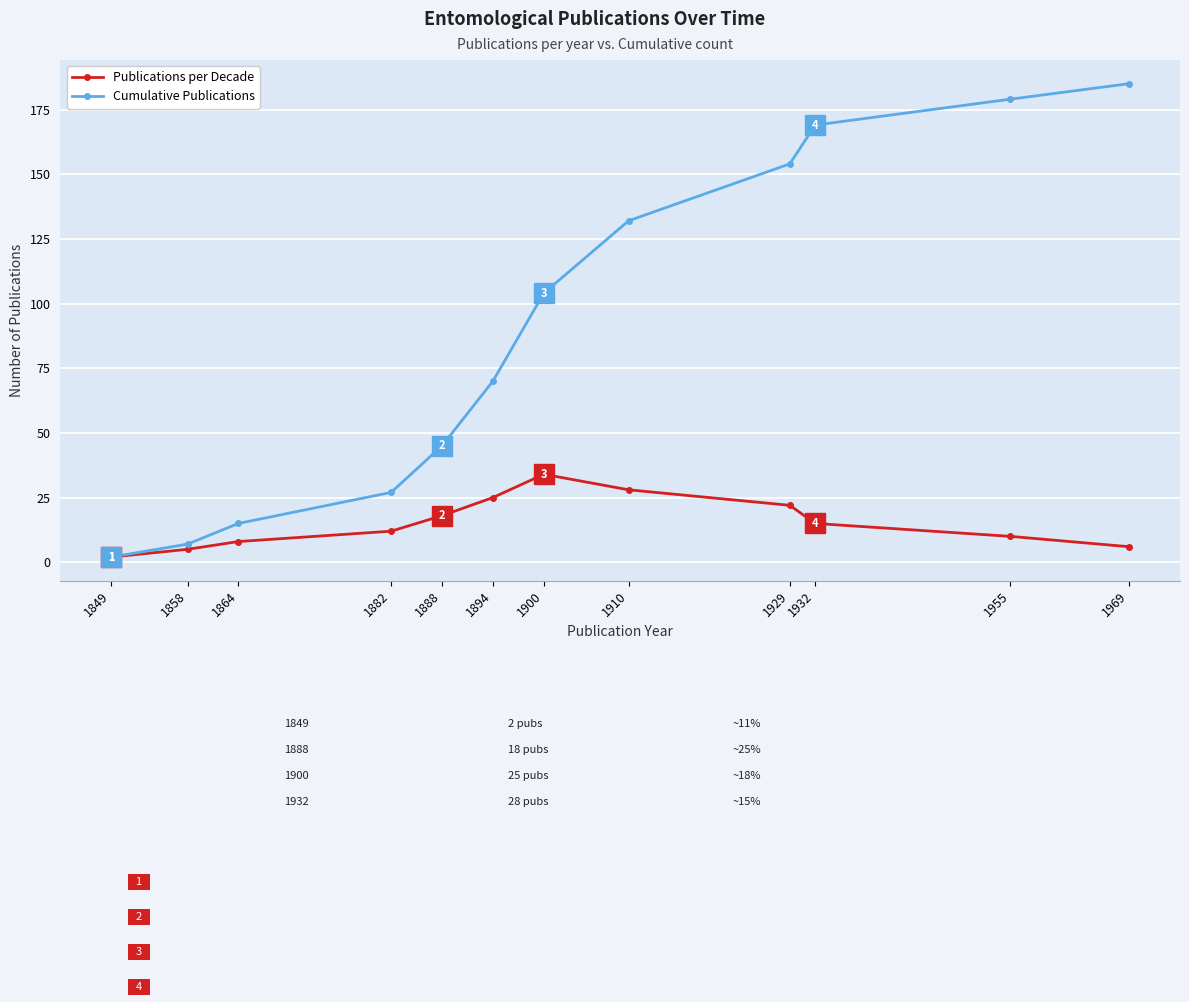

The Publications per Decade series shows 34 at 1900. True or false?

True